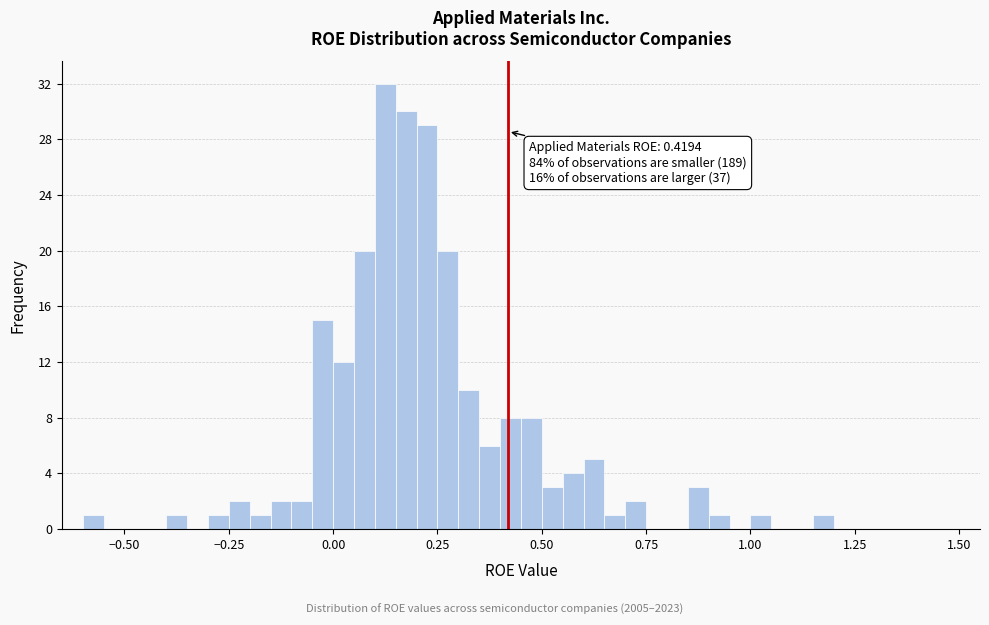

Around what value on the x-axis is the tallest bar? Give the approximate position of its centre, as read against the axis.

0.15